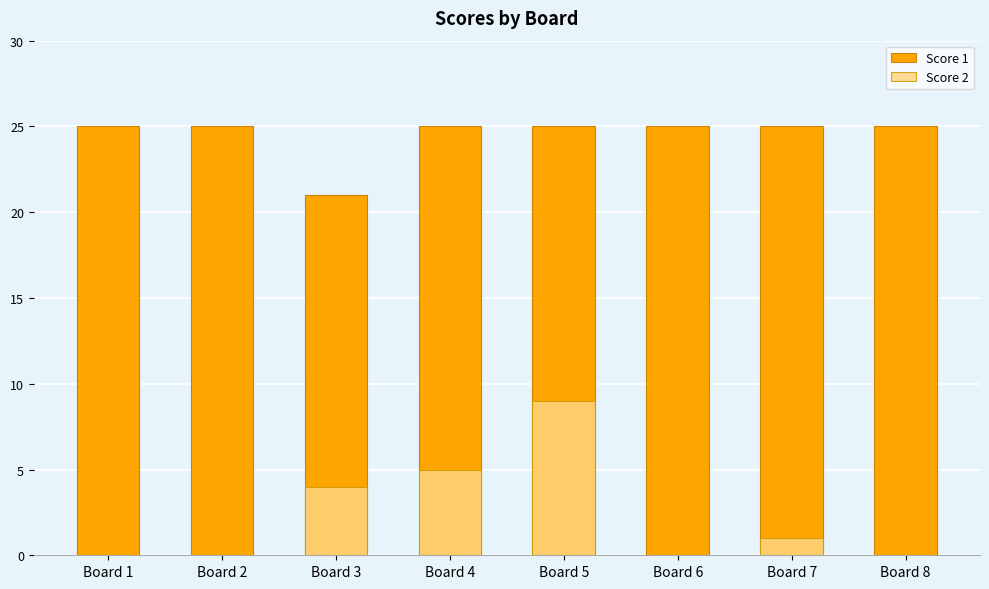

Reading left to right, what are all the values shown in this chart?

Score 1: 25	25	21	25	25	25	25	25
Score 2: 0	0	4	5	9	0	1	0